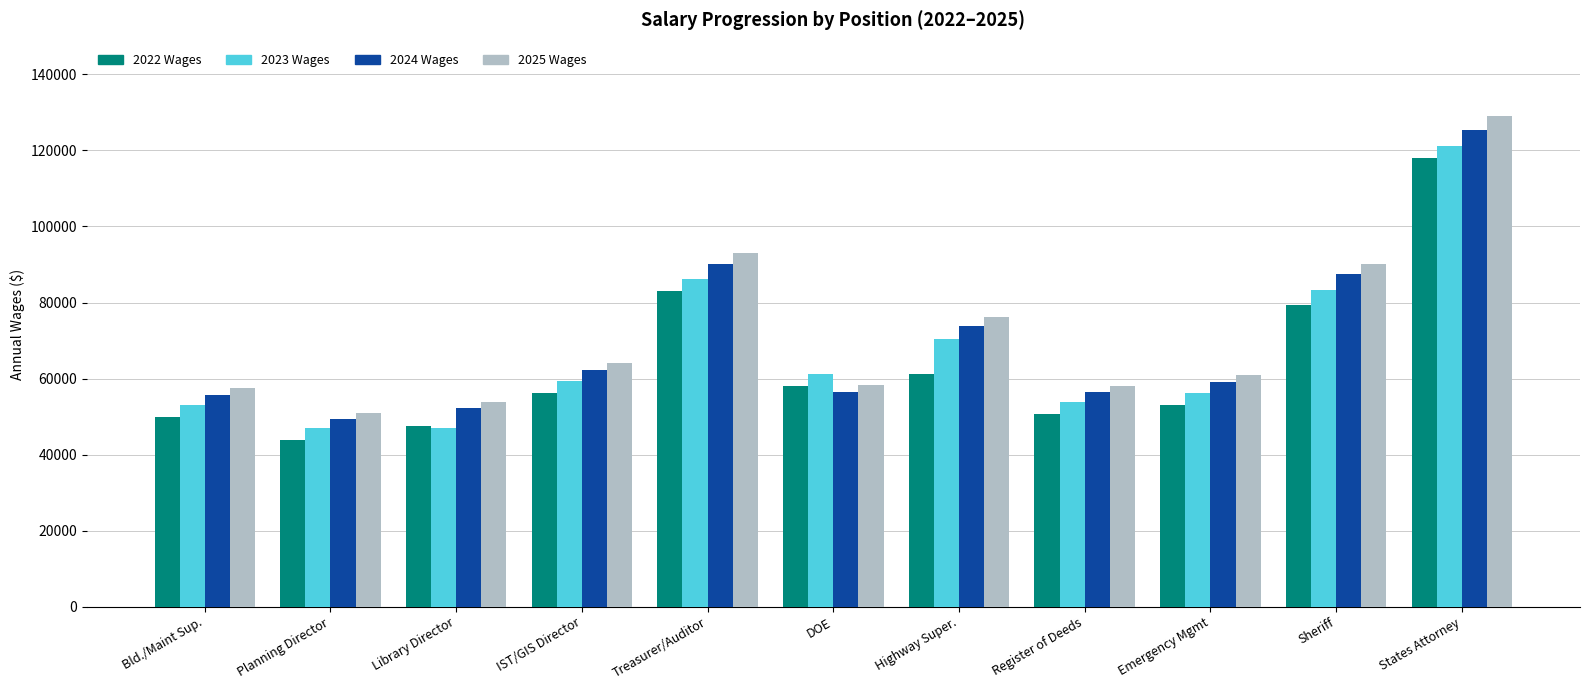

What is the spread (max minus min) of values at Sheriff?

10781.8